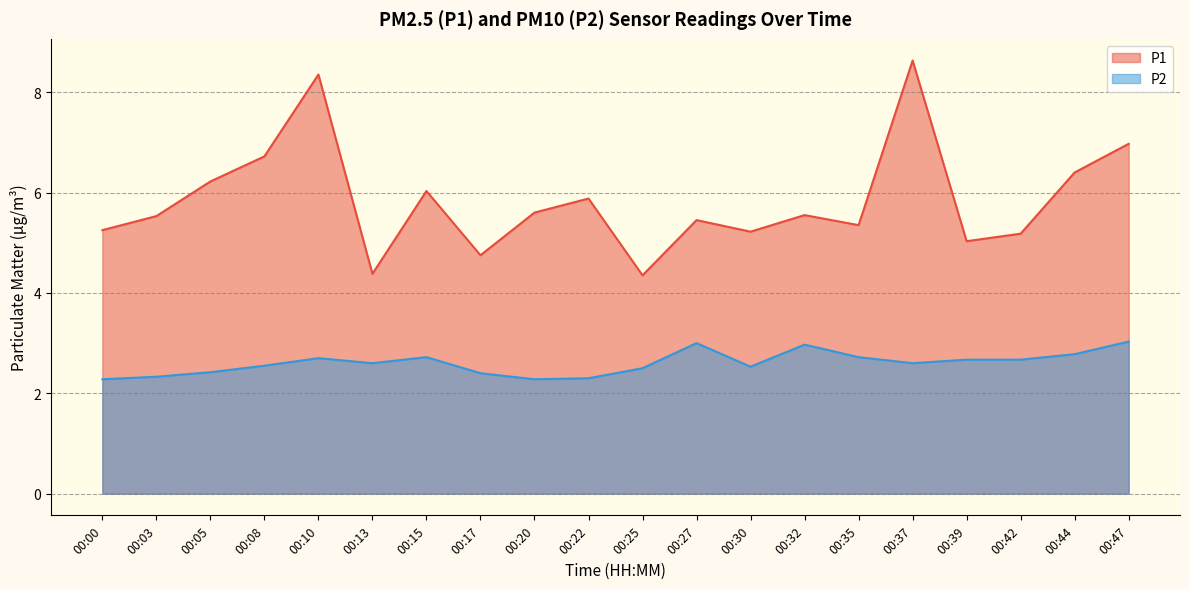

True or false: P1 and P2 intersect in this chart.

False